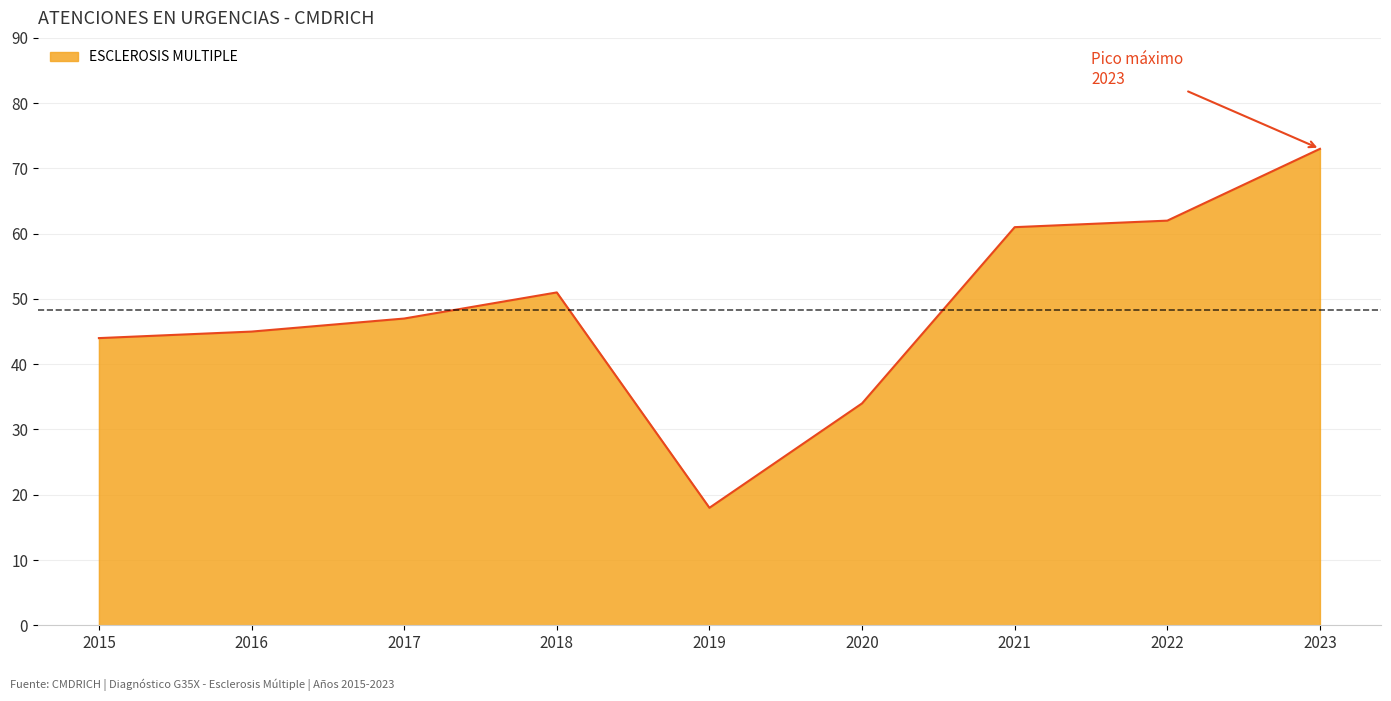

Reading left to right, what are all the values shown in this chart?

2015=44	2016=45	2017=47	2018=51	2019=18	2020=34	2021=61	2022=62	2023=73